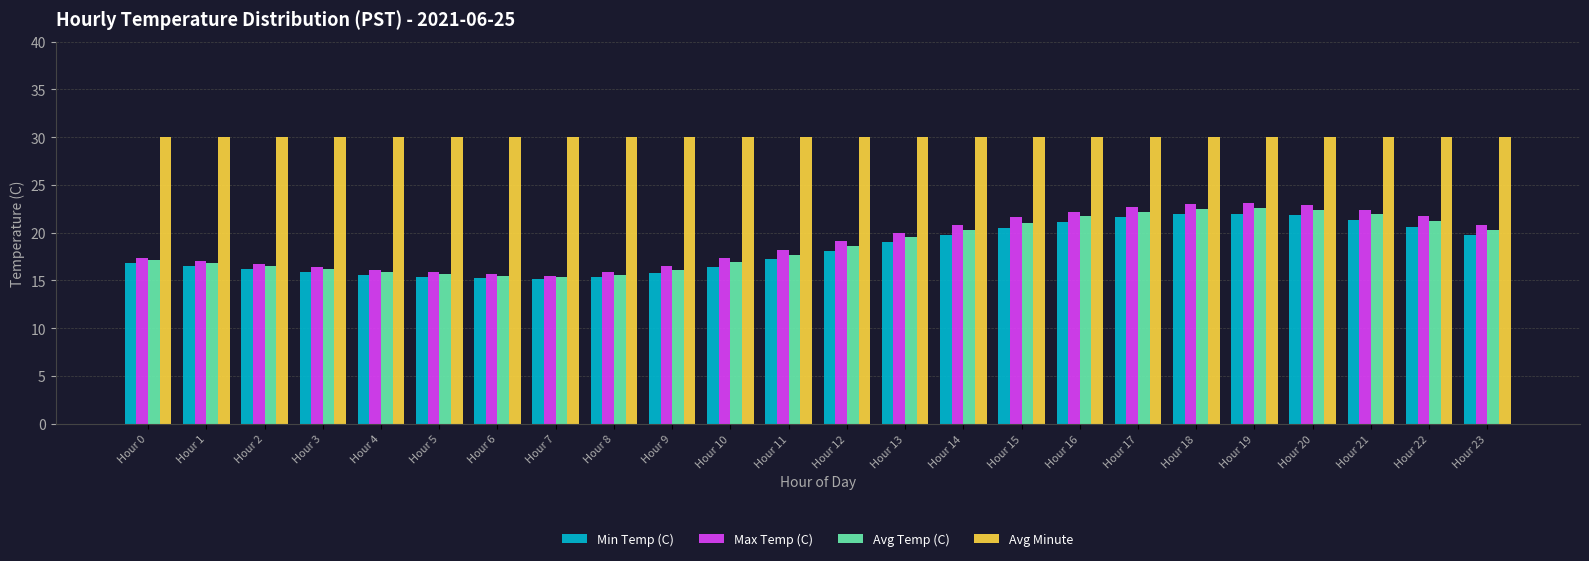

What is the sum of all Avg Temp (C) values?

449.5